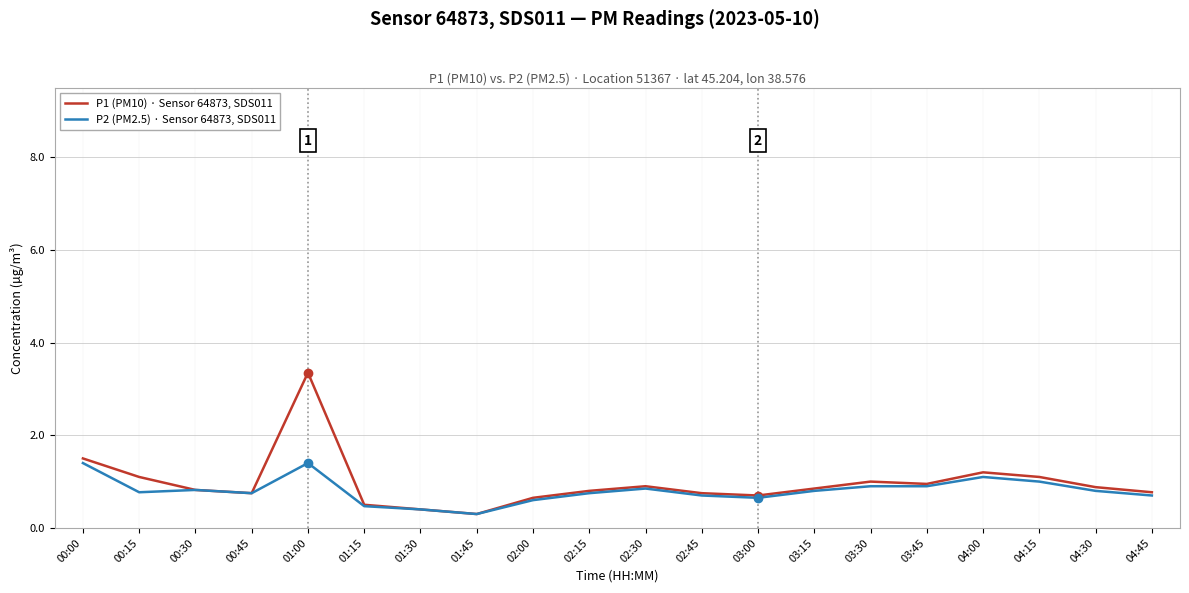

What value does the P2 (PM2.5) · Sensor 64873, SDS011 series have at 00:45?

0.8